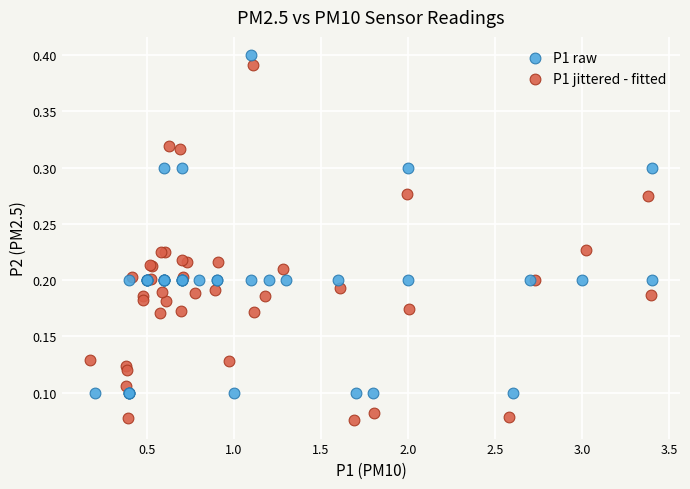

Which series reaches the minimum Y coordinate?

P1 jittered - fitted